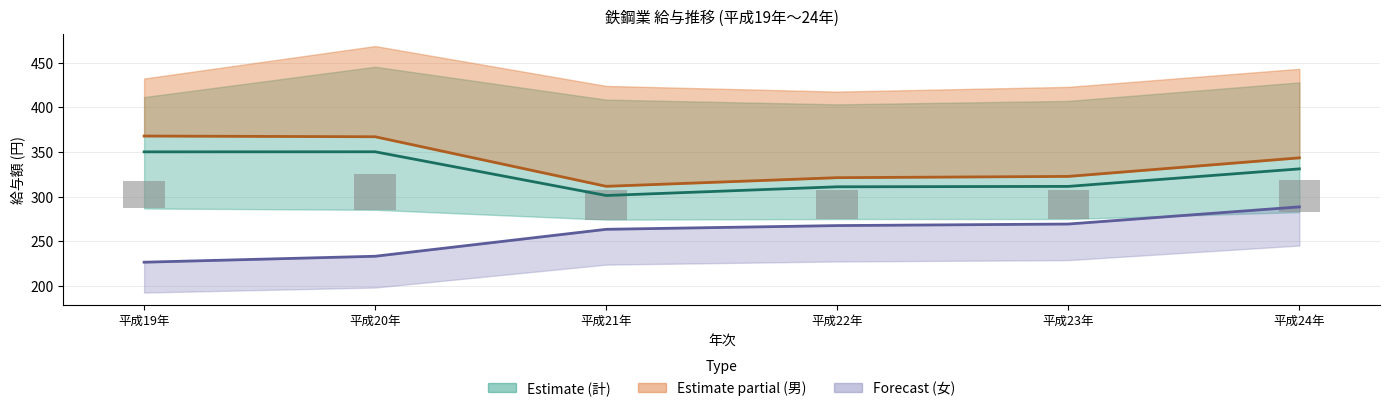

Reading left to right, what are all the values shown in this chart?

きまって支給(計): 平成19年=350.2	平成20年=350.3	平成21年=301.4	平成22年=311.1	平成23年=311.5	平成24年=331.2
きまって支給(男): 平成19年=367.9	平成20年=367.1	平成21年=311.6	平成22年=321.3	平成23年=322.7	平成24年=343.5
現金給与(女): 平成19年=226.7	平成20年=233.3	平成21年=263.5	平成22年=267.7	平成23年=269.4	平成24年=288.6
特別支払: 平成19年=31.2	平成20年=40.0	平成21年=33.6	平成22年=32.1	平成23年=33.1	平成24年=36.3